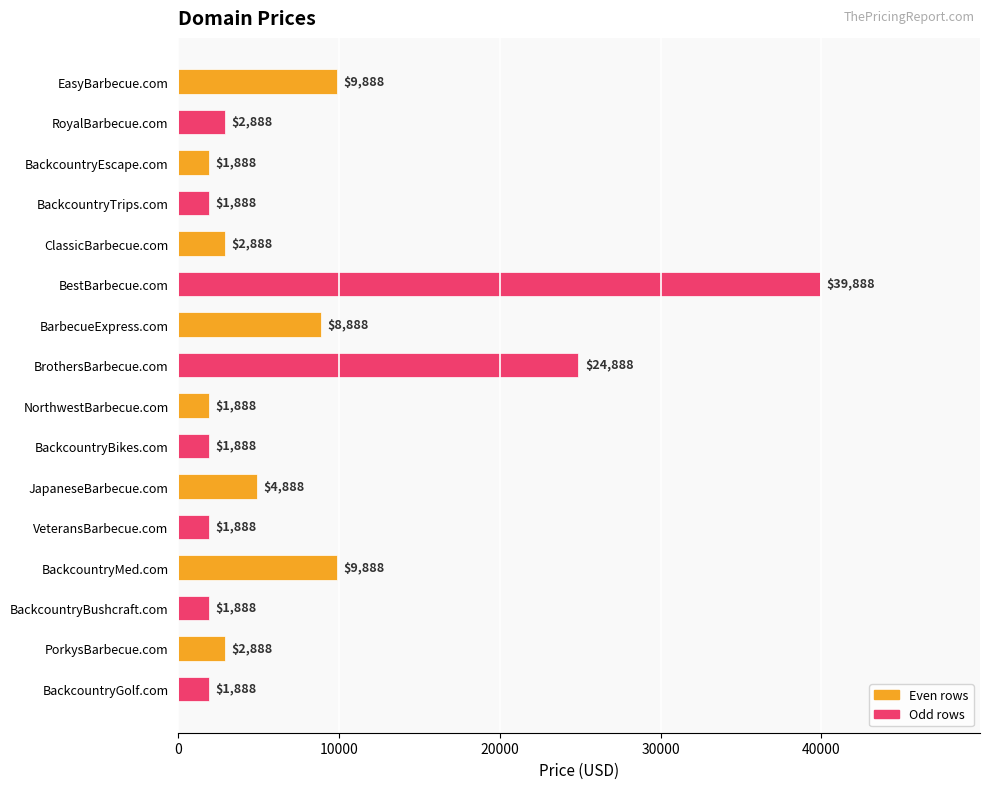

How many data points does each series have?

16